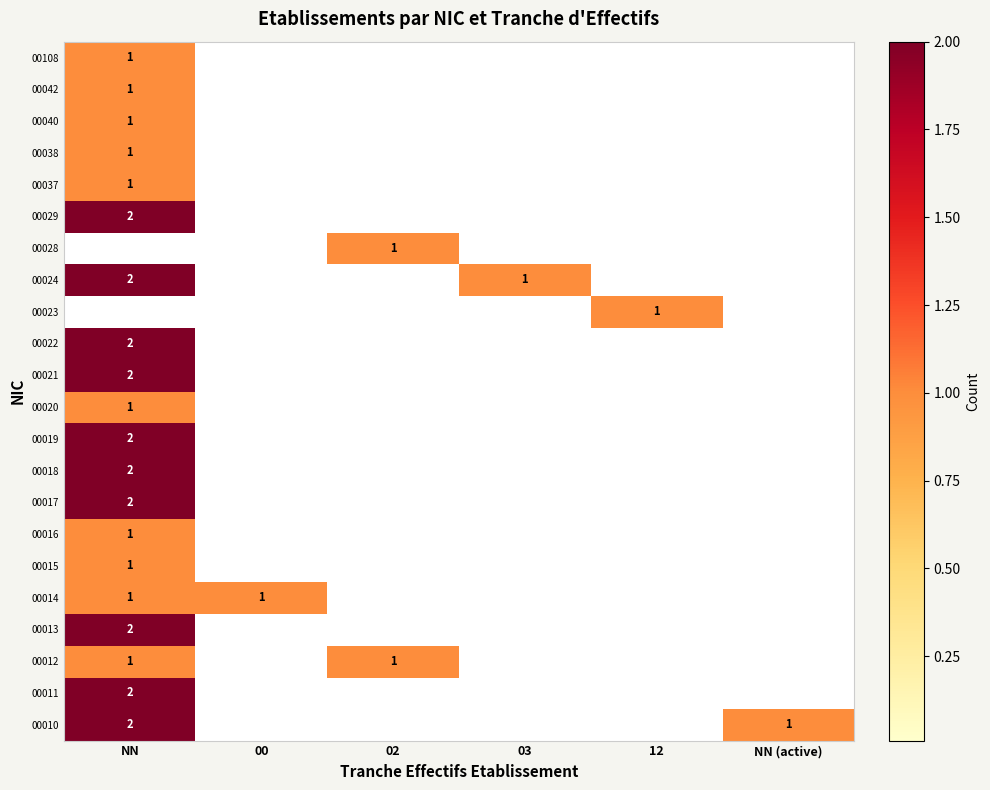

The value of 00010 at NN is 3. True or false?

False